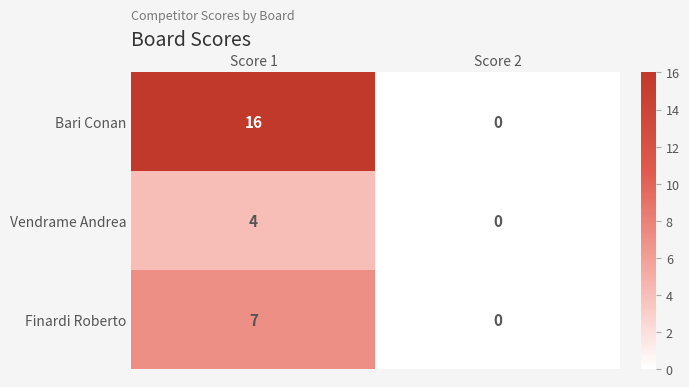

Reading right to left, what are all the values shown in this chart?

Bari Conan: 0	16
Vendrame Andrea: 0	4
Finardi Roberto: 0	7